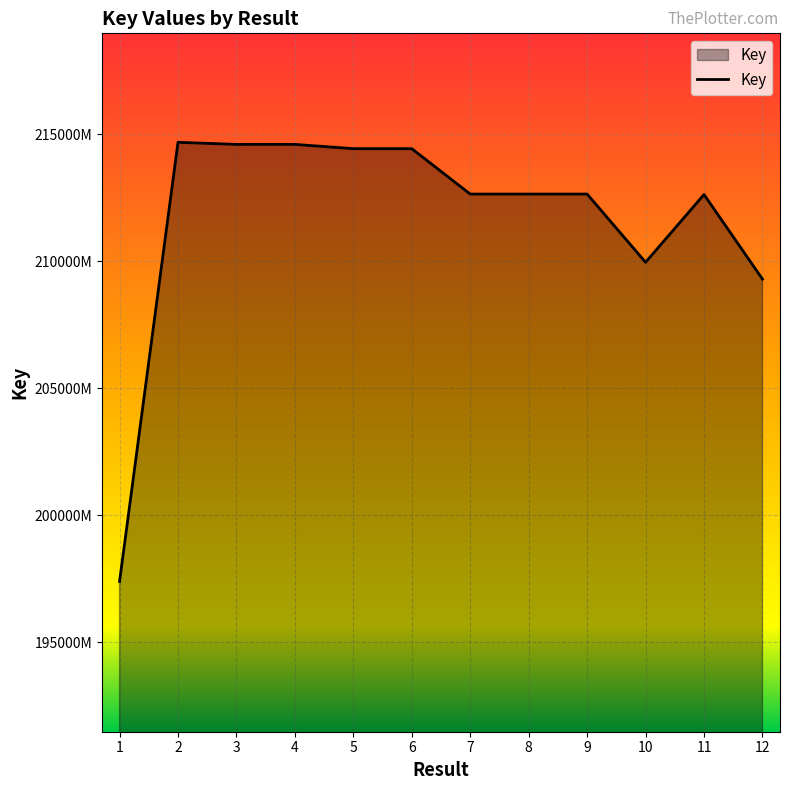

The value at 5 is 117556117. True or false?

False